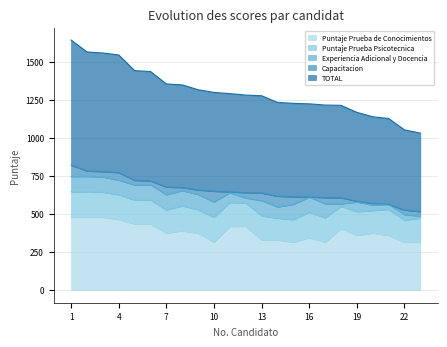

Rank the series at 8 from lowest to highest value.

Capacitacion, Experiencia Adicional y Docencia, Puntaje Prueba Psicotecnica, Puntaje Prueba de Conocimientos, TOTAL